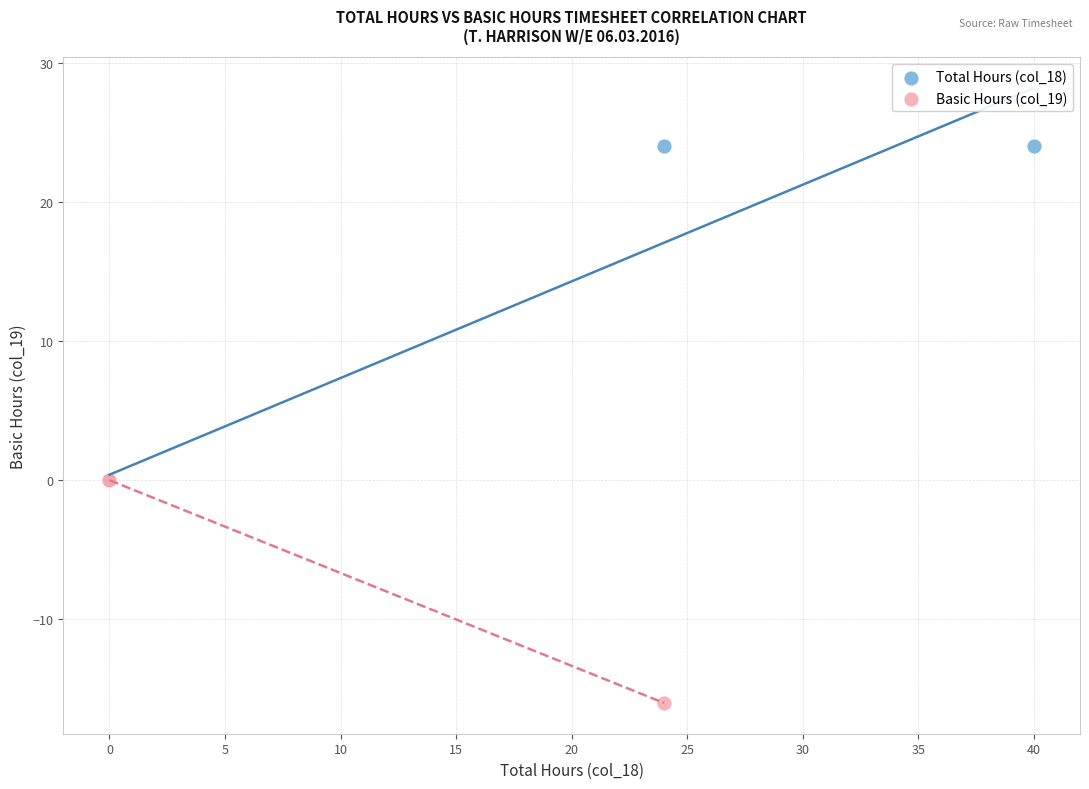

Which series reaches the maximum Y coordinate?

Total Hours (col_18)